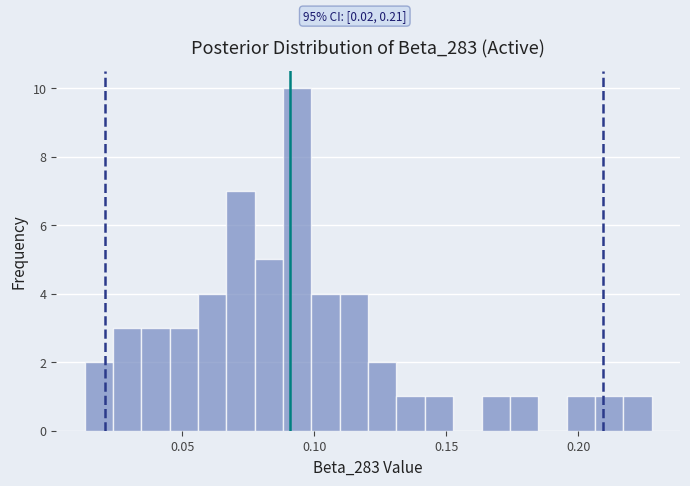

Around what value on the x-axis is the tallest bar? Give the approximate position of its centre, as read against the axis.

0.095